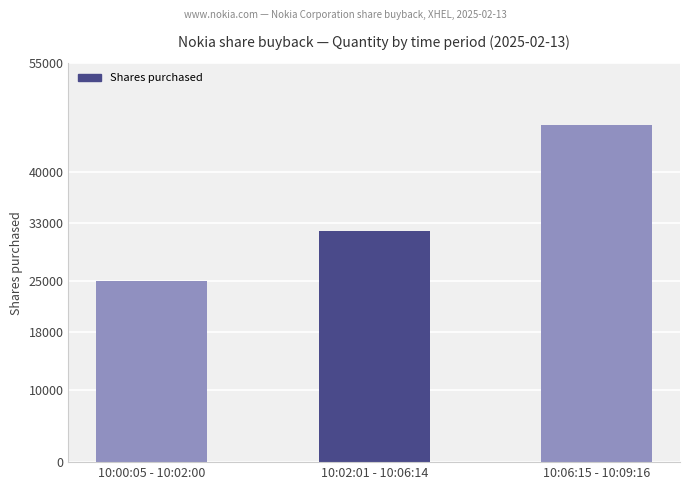

Where is the data nearest to the value 35722?

10:02:01 - 10:06:14